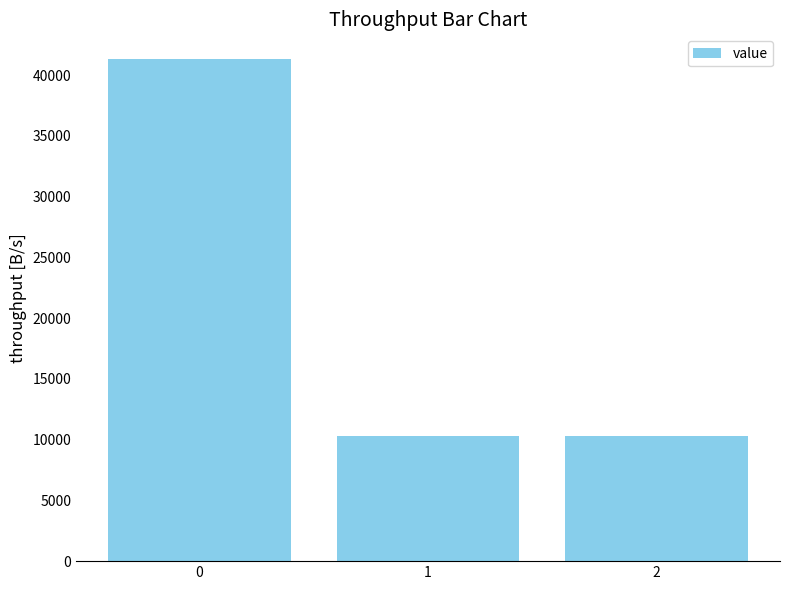

What is the maximum value shown in the chart?

41293.9